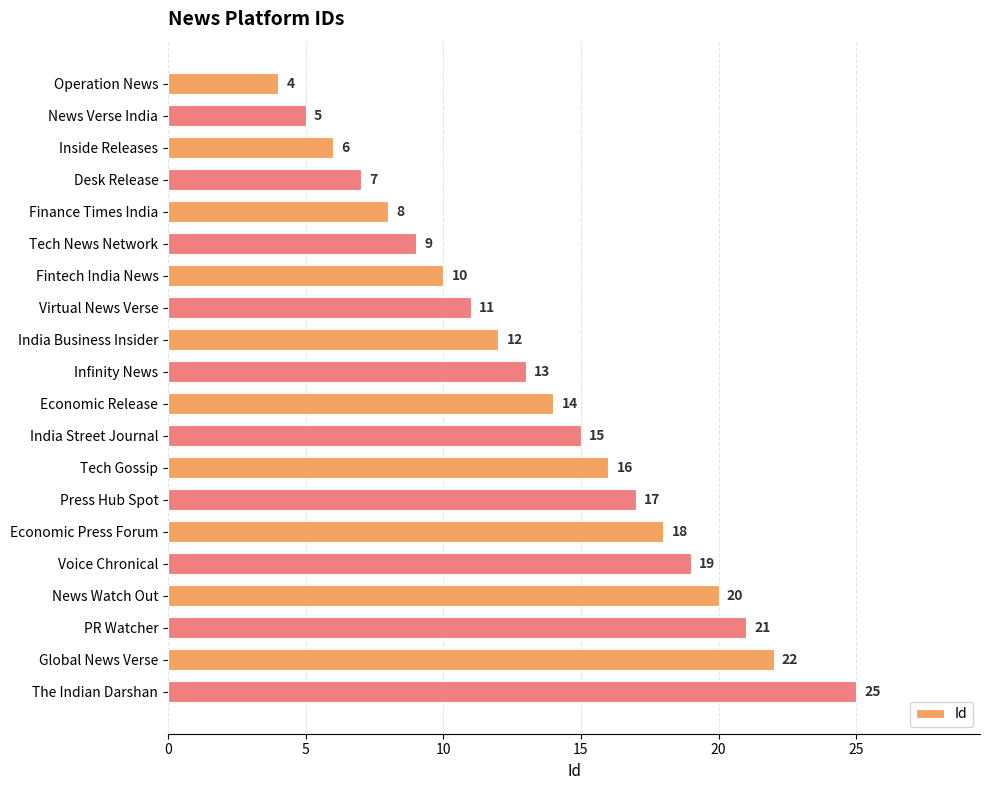

Rank the categories by value from lowest to highest.

Operation News, News Verse India, Inside Releases, Desk Release, Finance Times India, Tech News Network, Fintech India News, Virtual News Verse, India Business Insider, Infinity News, Economic Release, India Street Journal, Tech Gossip, Press Hub Spot, Economic Press Forum, Voice Chronical, News Watch Out, PR Watcher, Global News Verse, The Indian Darshan